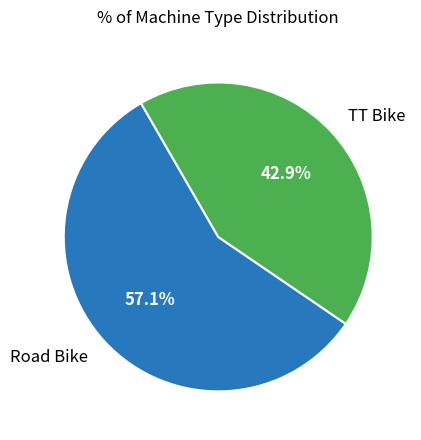

How many slices are in this pie chart?

2